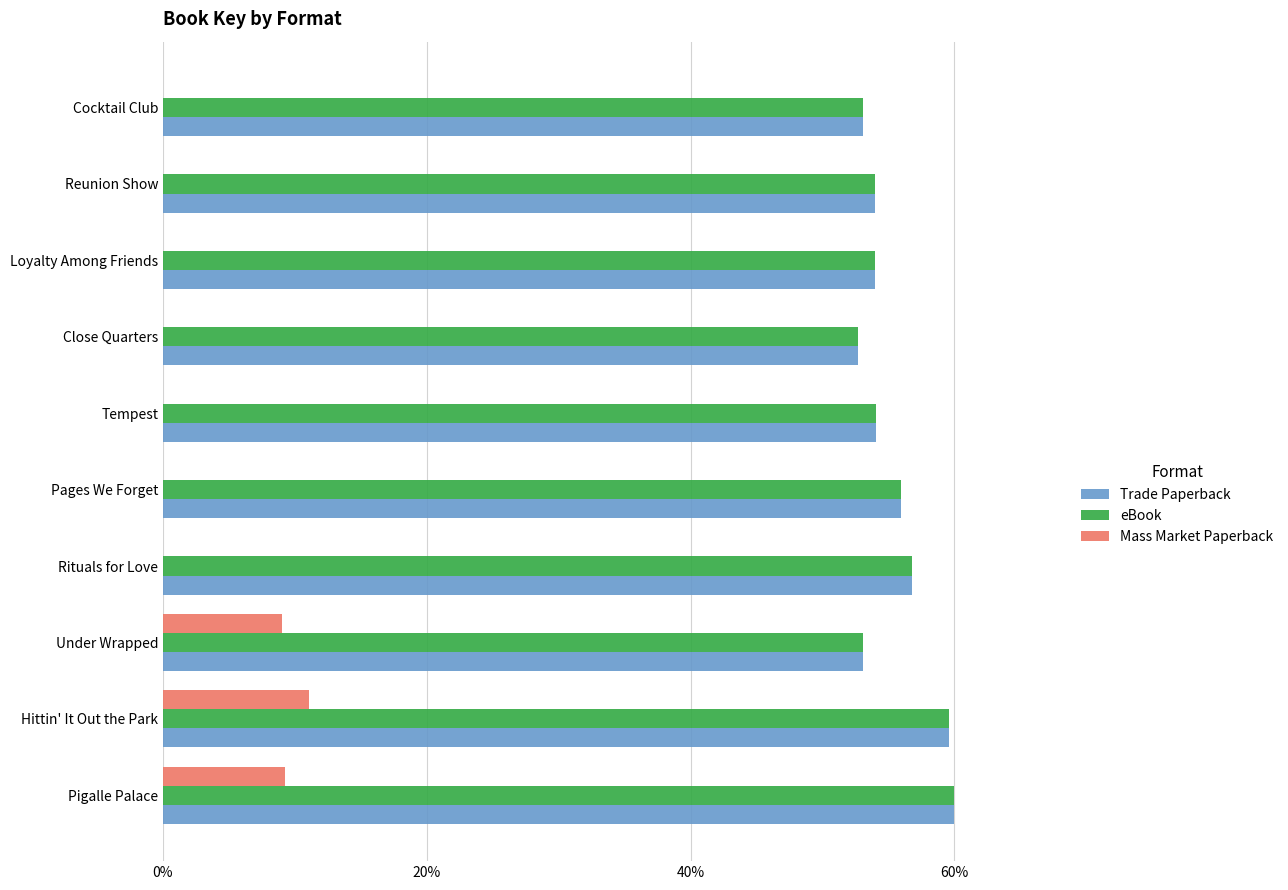

Is the value of Mass Market Paperback at Reunion Show greater than the value of eBook at Pages We Forget?

No